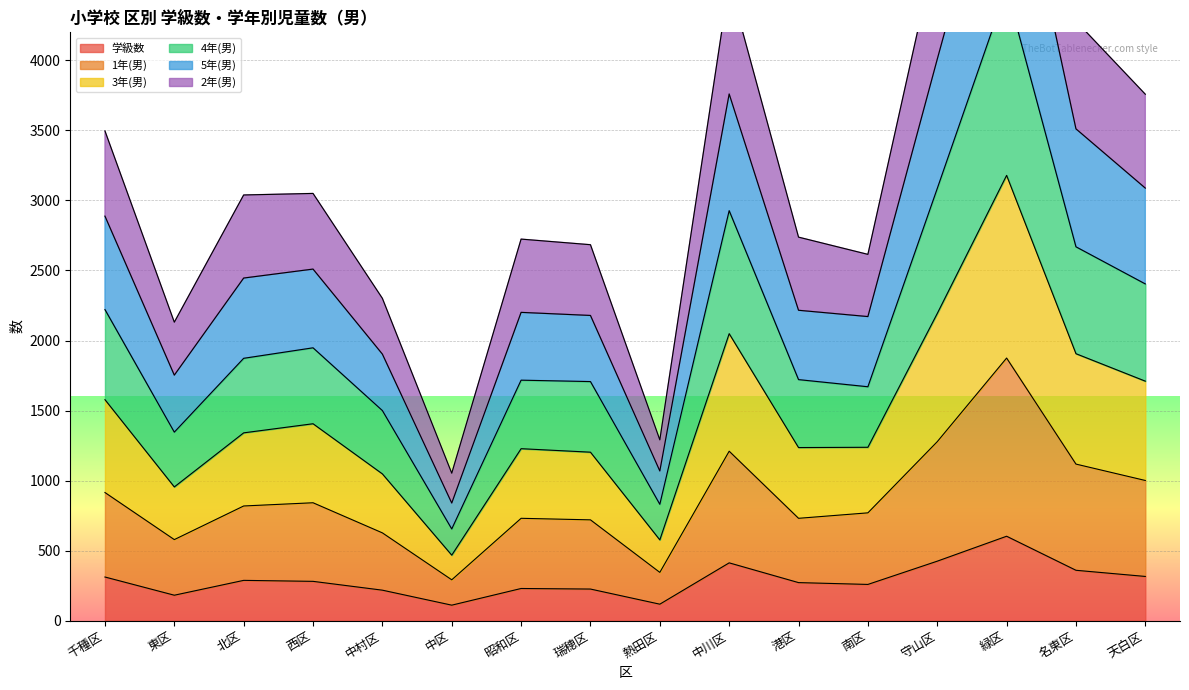

How many lines are shown in the chart?

6